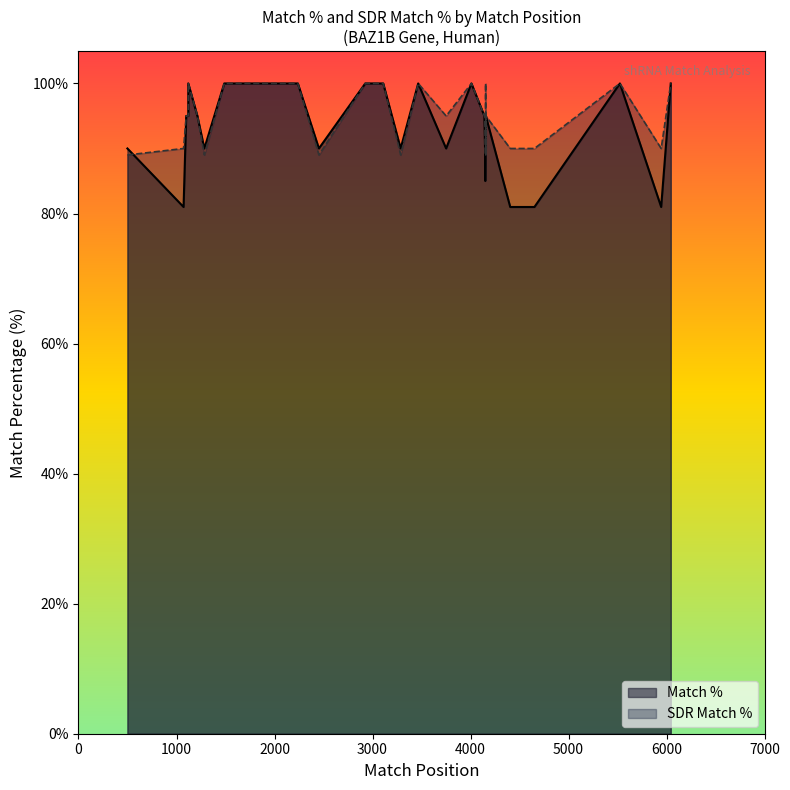

Which series changed the most between 19 and 28?

Match %